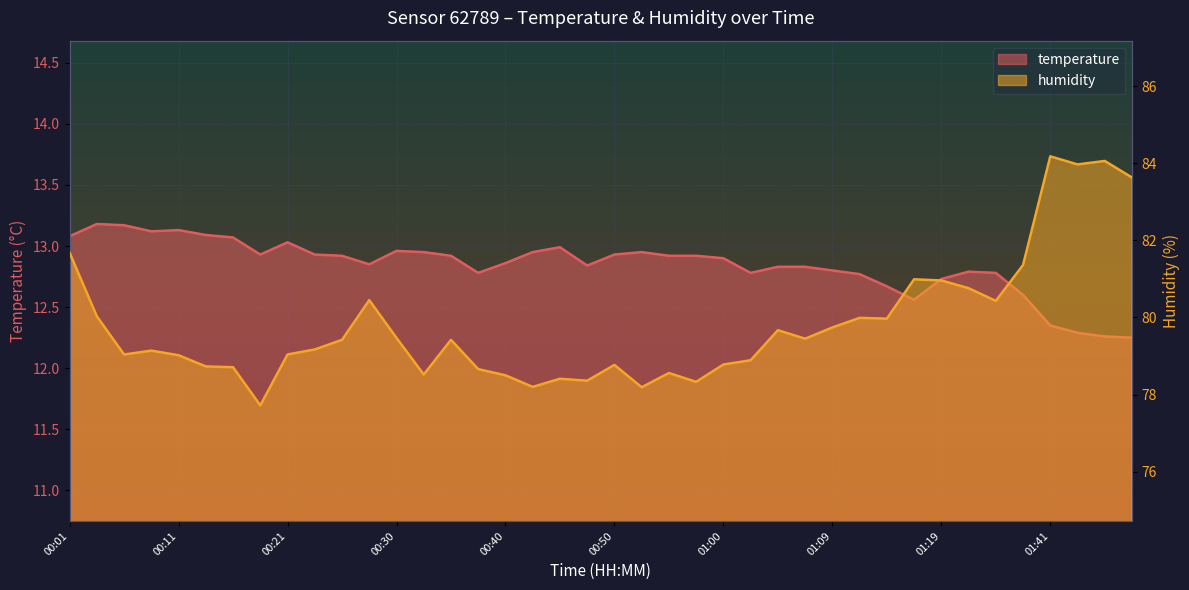

How many lines are shown in the chart?

2